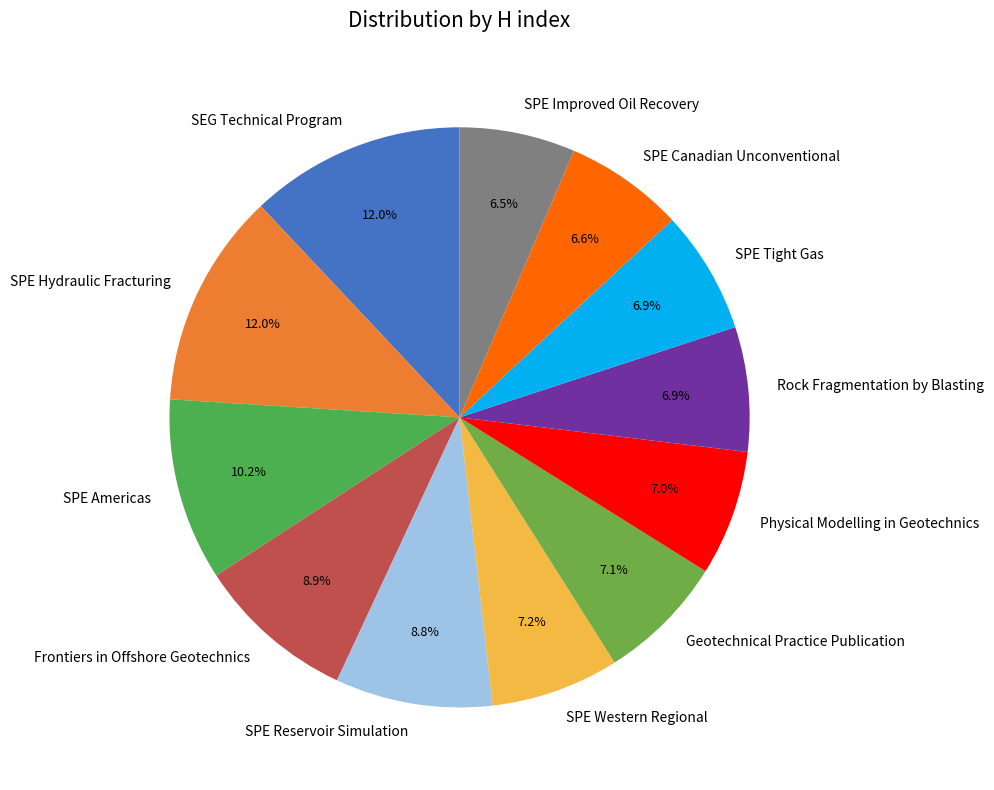

The SPE Tight Gas slice represents 17% of the pie. True or false?

False